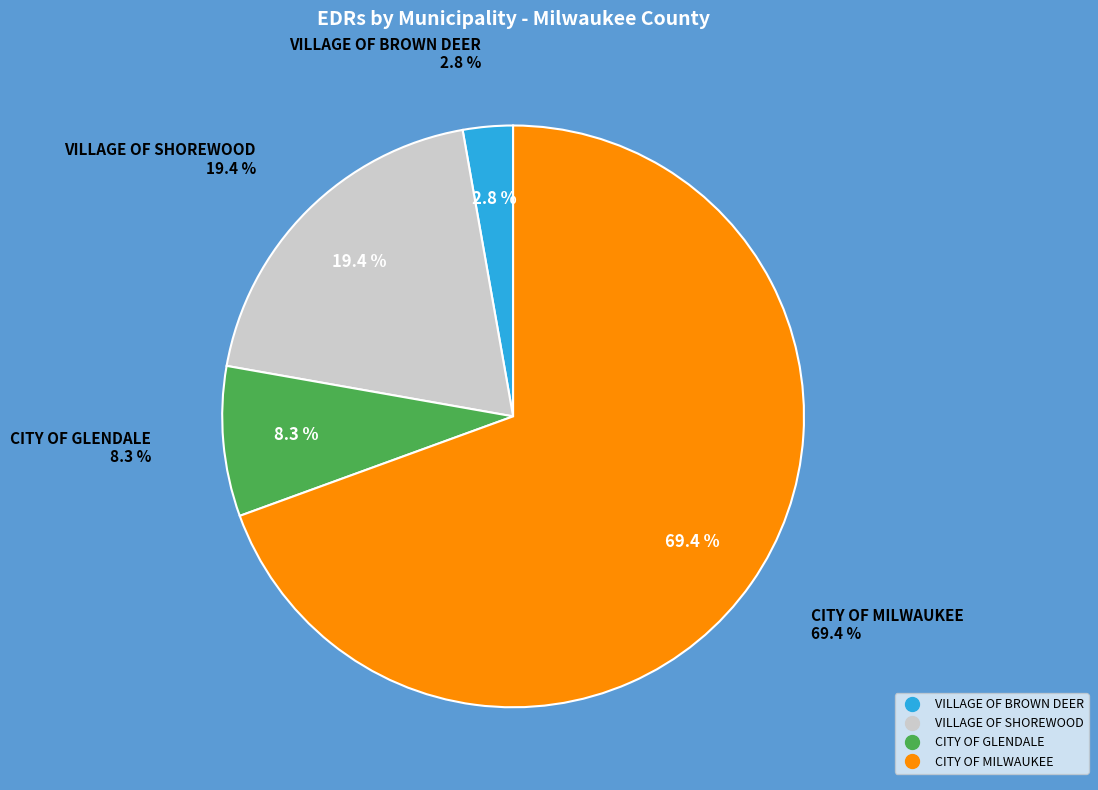

How many segments does this pie chart have?

4